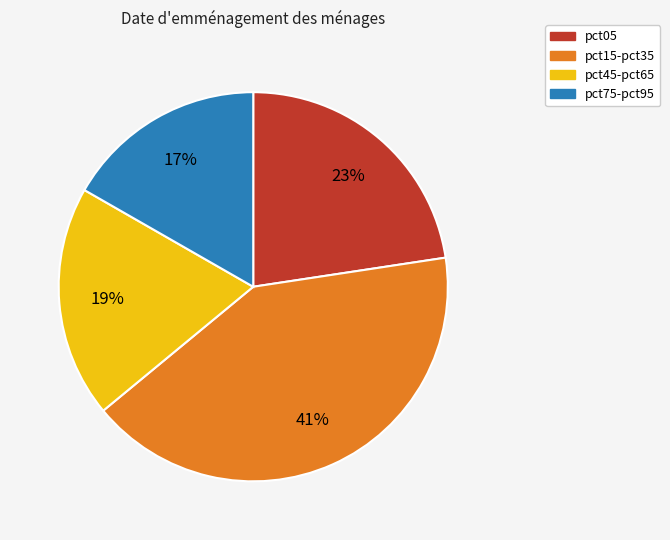

Count the number of slices in the pie.

4